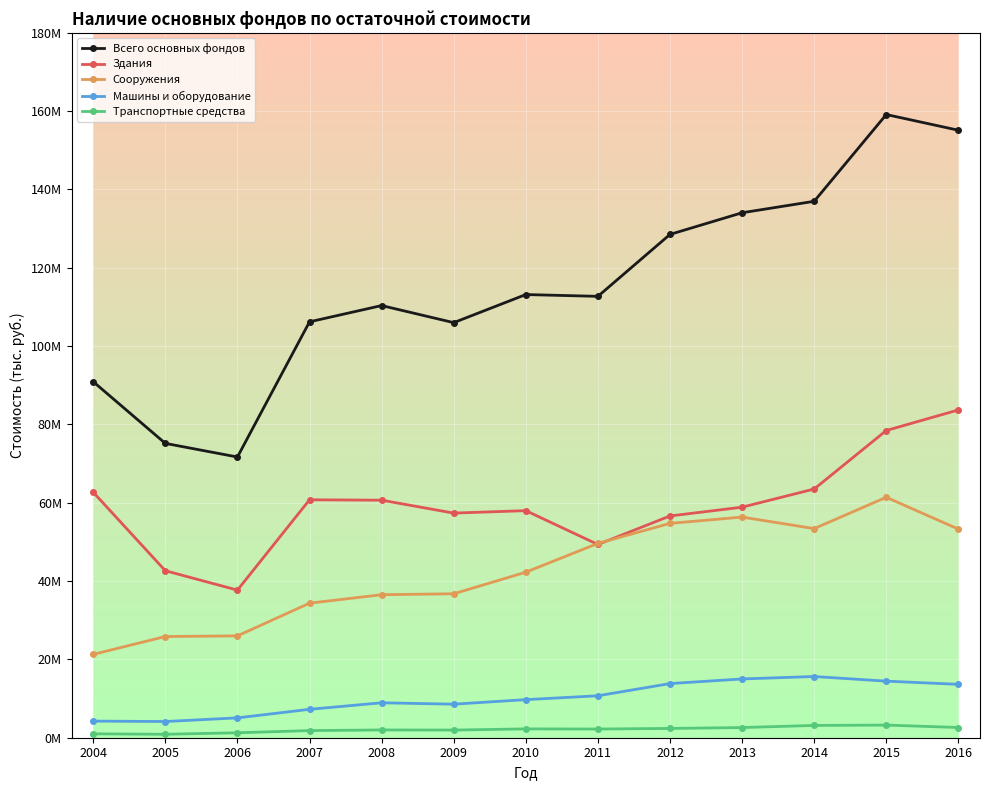

What is the value of the Здания point at the 11th from the left?

63510518